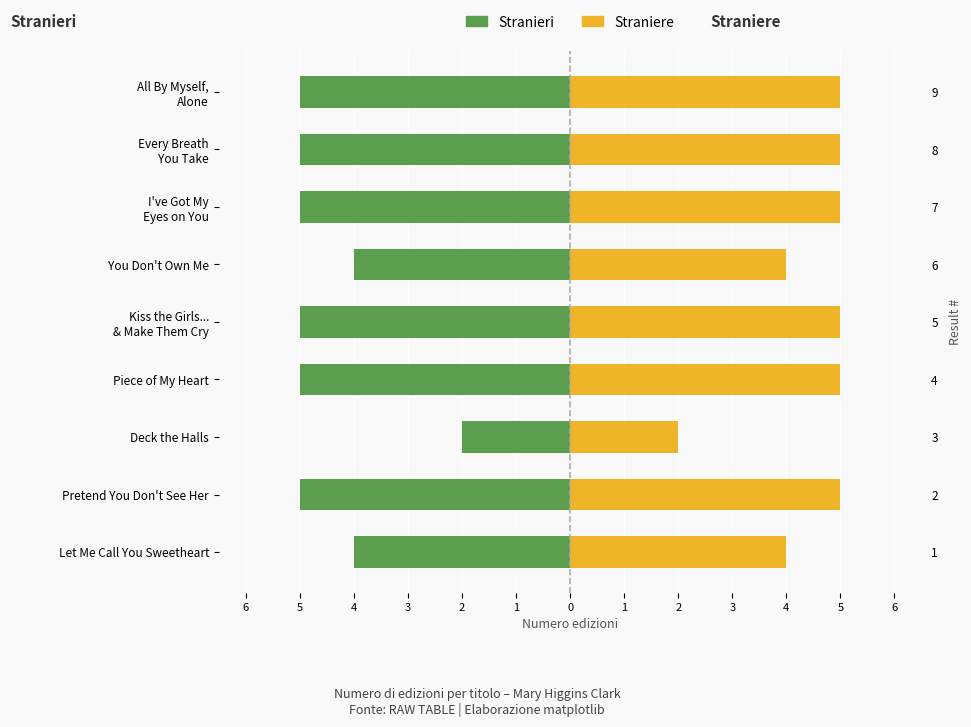

What is the average value of the Straniere series?

4